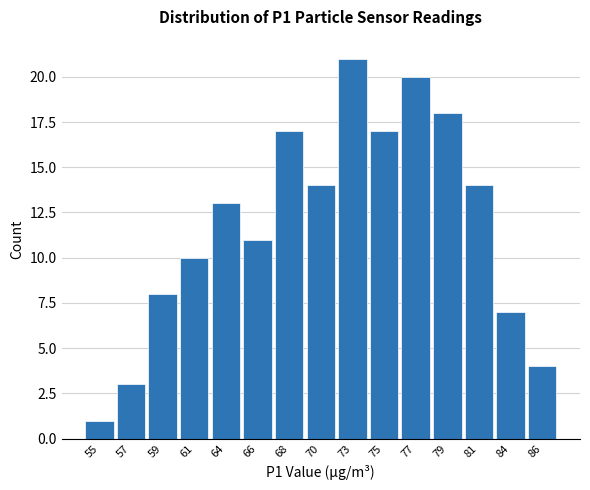

Reading left to right, transcribe all the data shown in this chart.

55=1	57=3	59=8	61=10	64=13	66=11	68=17	70=14	73=21	75=17	77=20	79=18	81=14	84=7	86=4